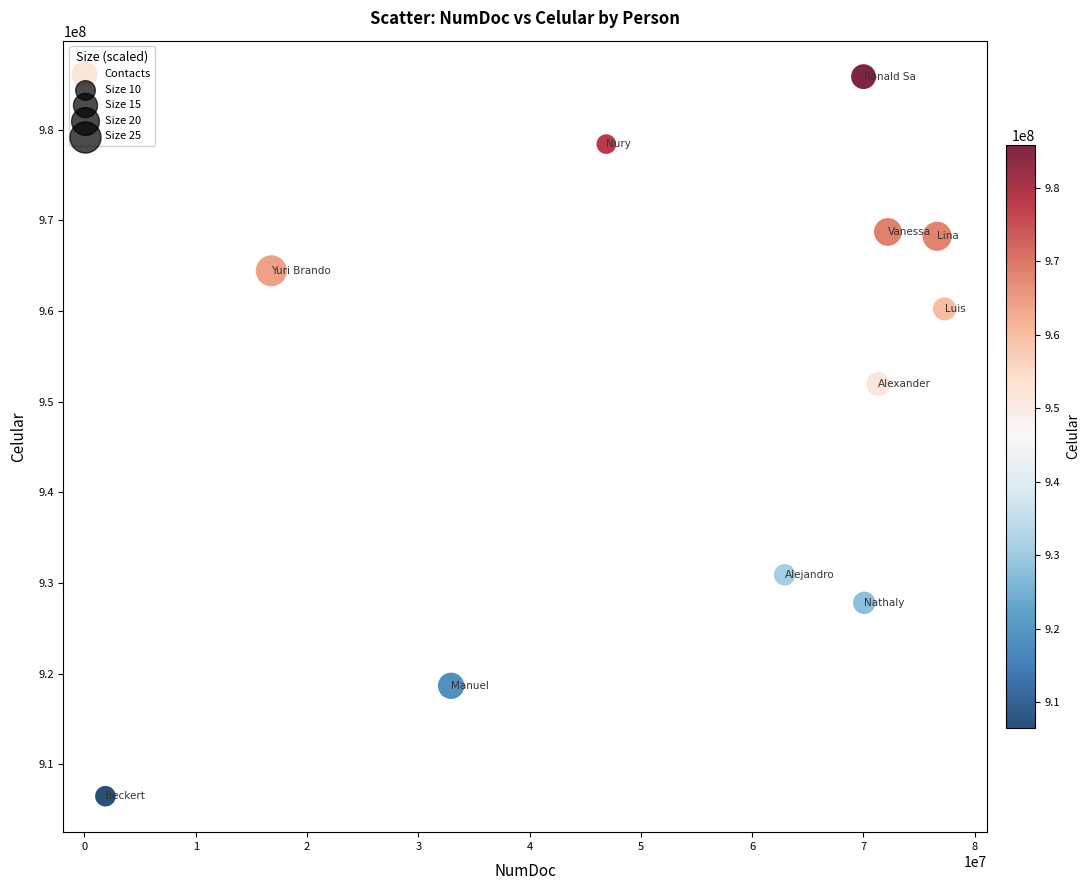

What Y value in the scatter plot is closest to 946170576?

951937840